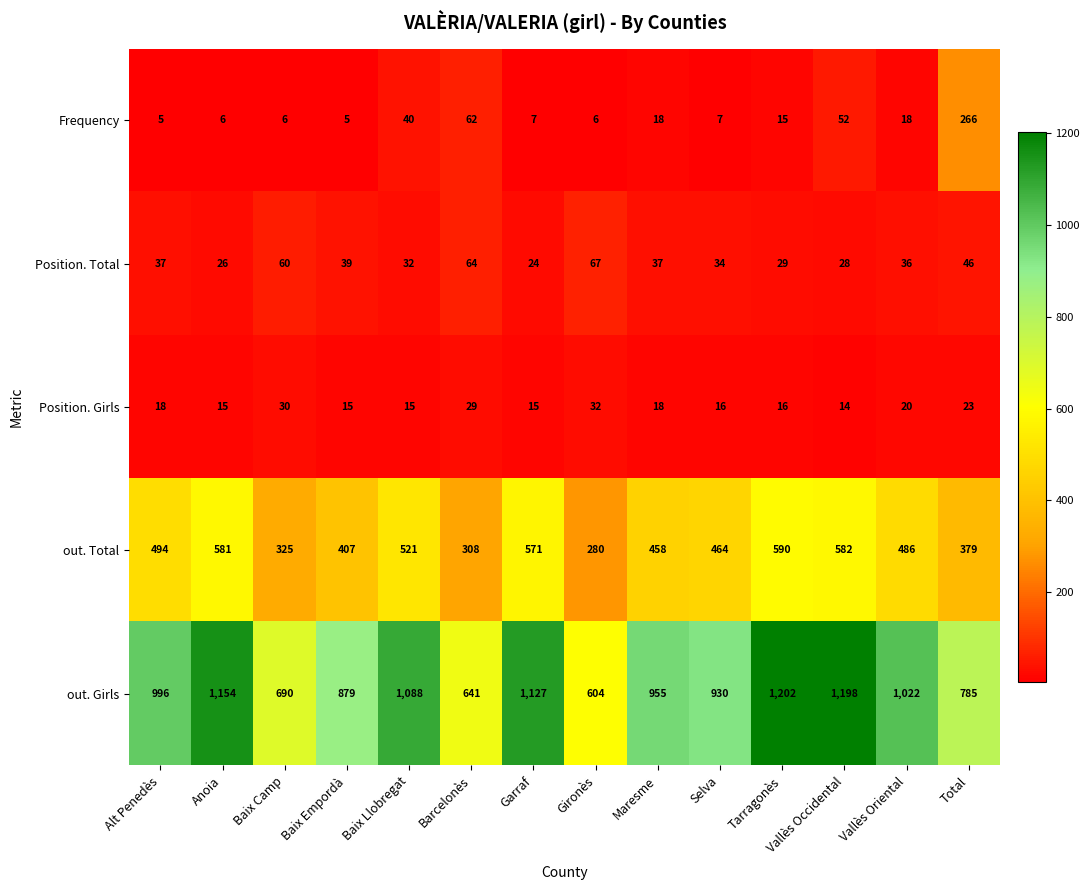

Is it true that out. Girls equals 641 at Barcelonès?

True